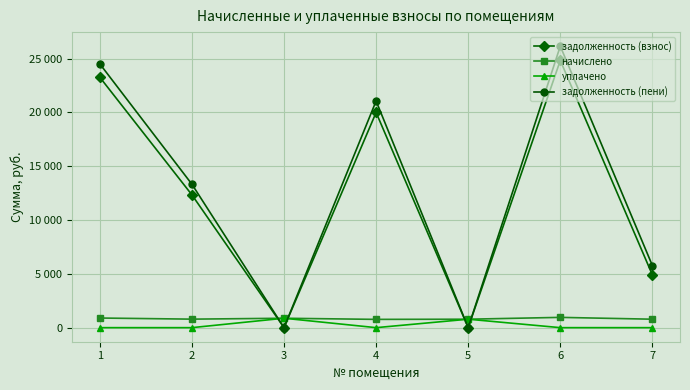

Where is the first local maximum for начислено?

3